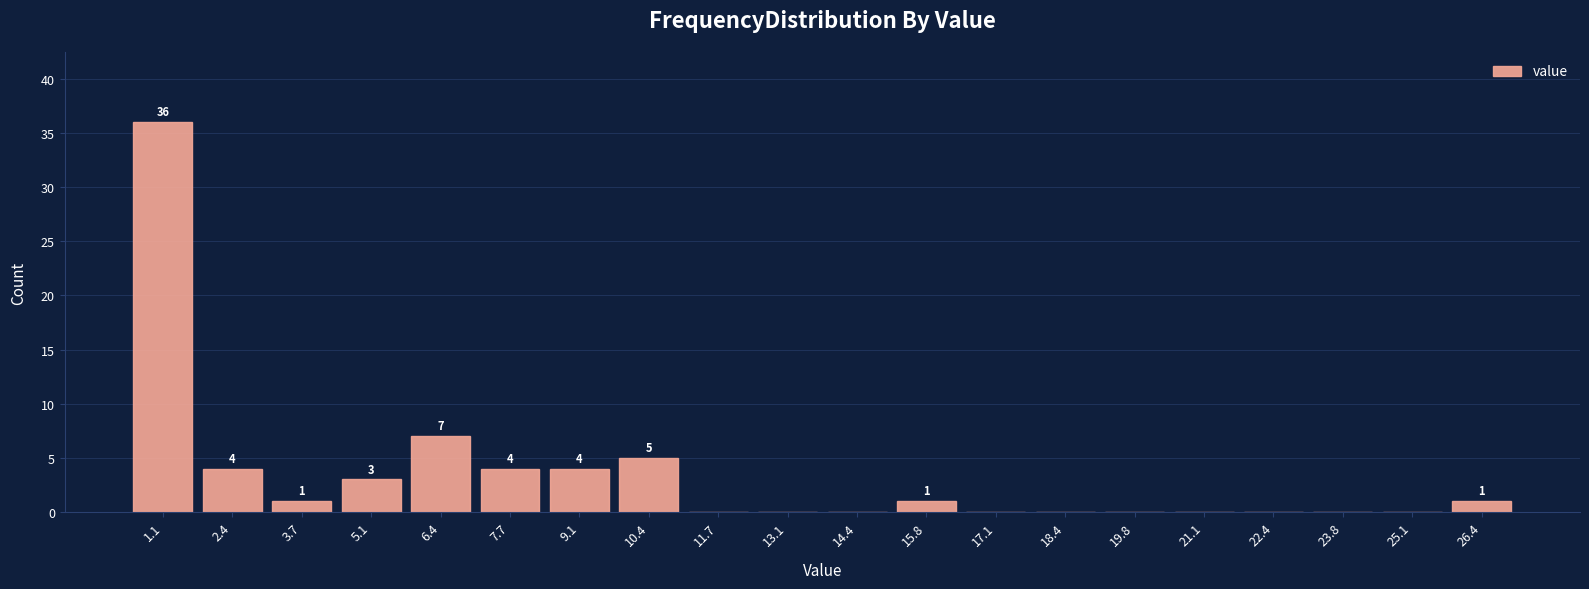

Which range on the x-axis has the tallest bar?

0.4 to 1.8